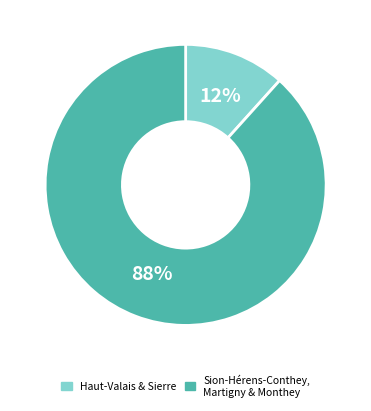

To the nearest percent, what is the average slice percentage?

50%